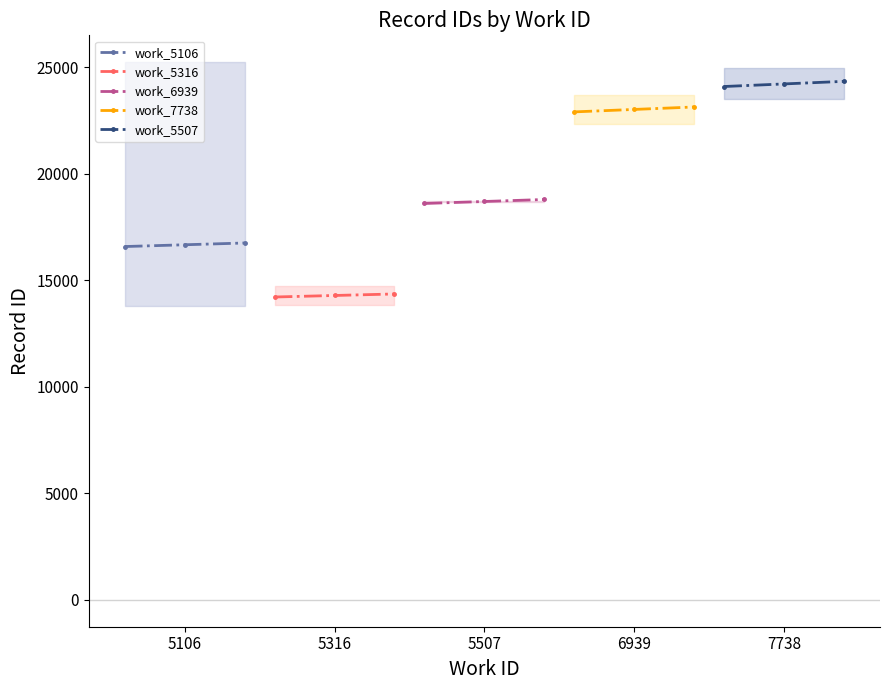

How many data points does each series have?

3